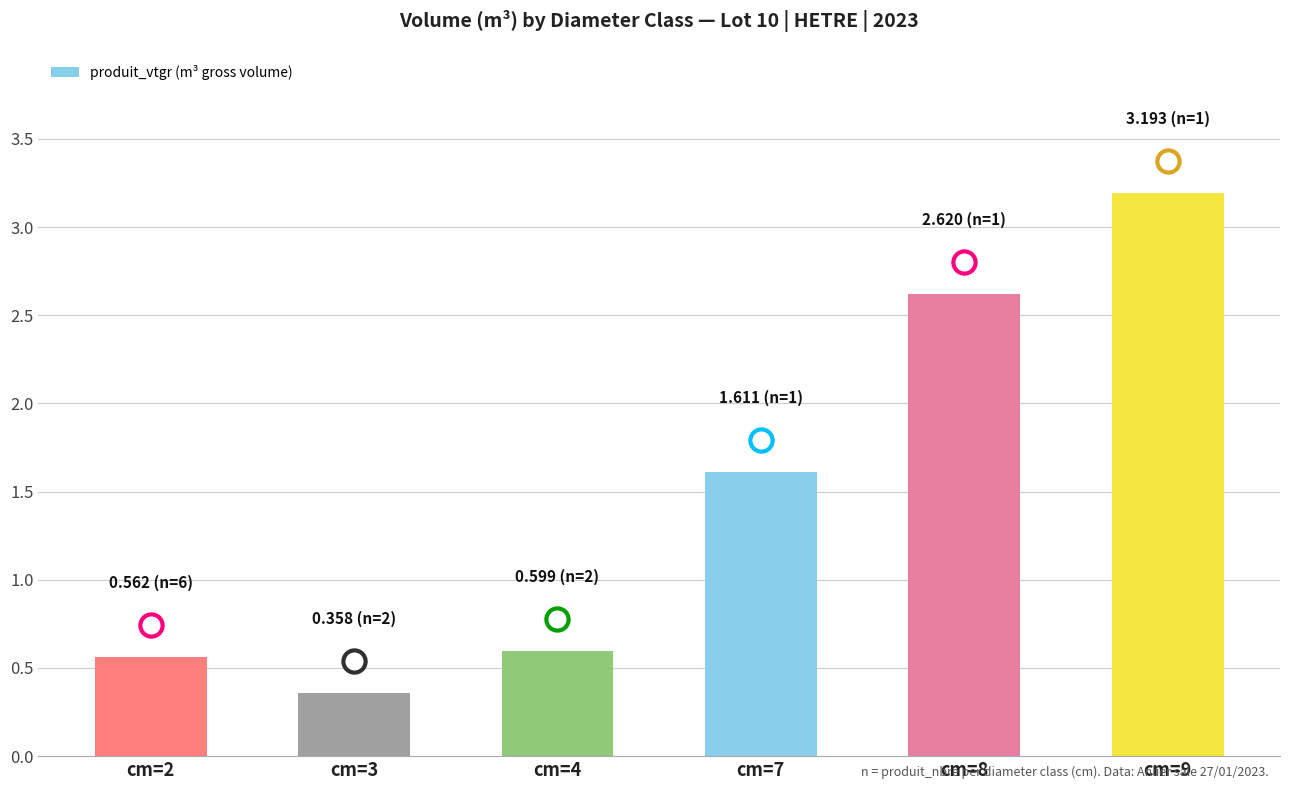

How many distinct data groups are displayed?

1